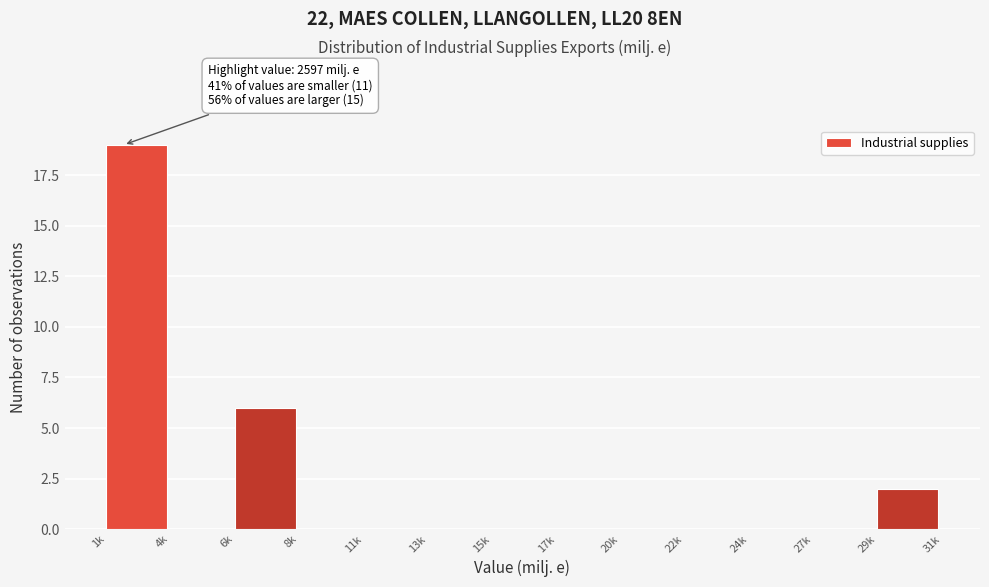

Reading left to right, list all the values displayed in this chart.

1k=19	4k=0	6k=6	8k=0	11k=0	13k=0	15k=0	17k=0	20k=0	22k=0	24k=0	27k=0	29k=2